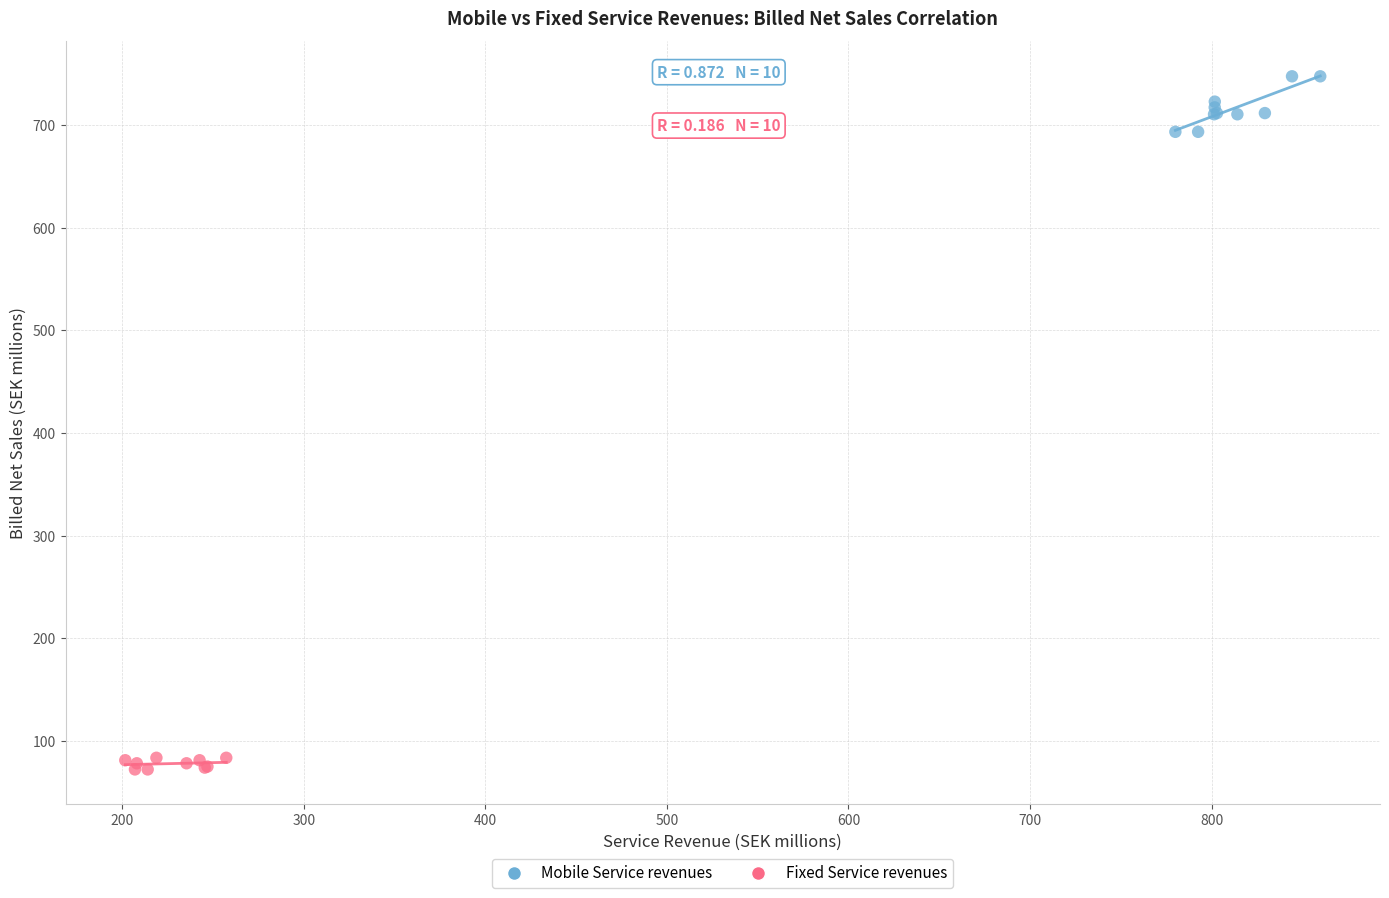

Which series contains the lowest Y value?

Fixed Service revenues